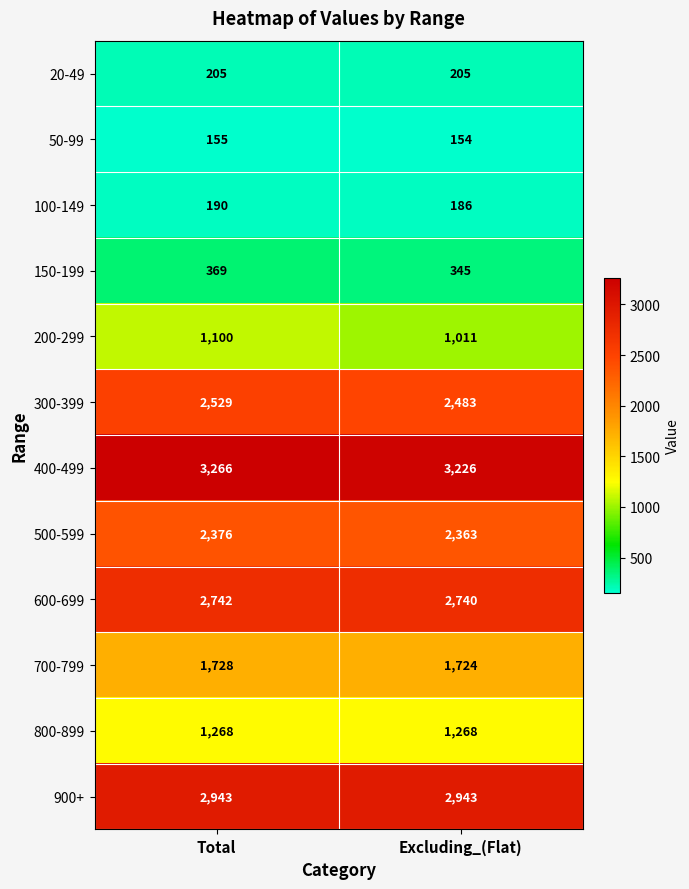

Which series has the widest spread of values?

200-299